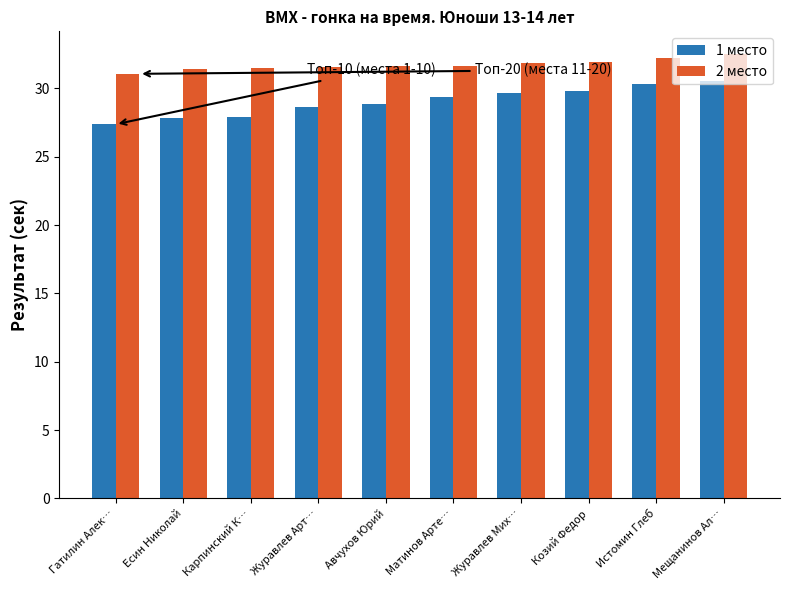

Which series has the largest total across all categories?

2 место